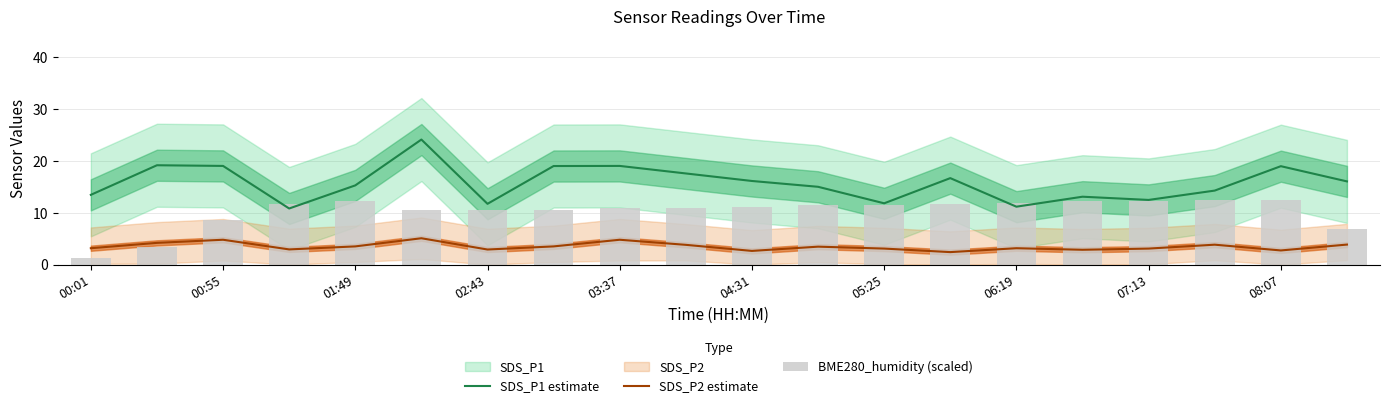

Rank the series by their average value, from highest to lowest.

SDS_P1 estimate, BME280_humidity (scaled), SDS_P2 estimate